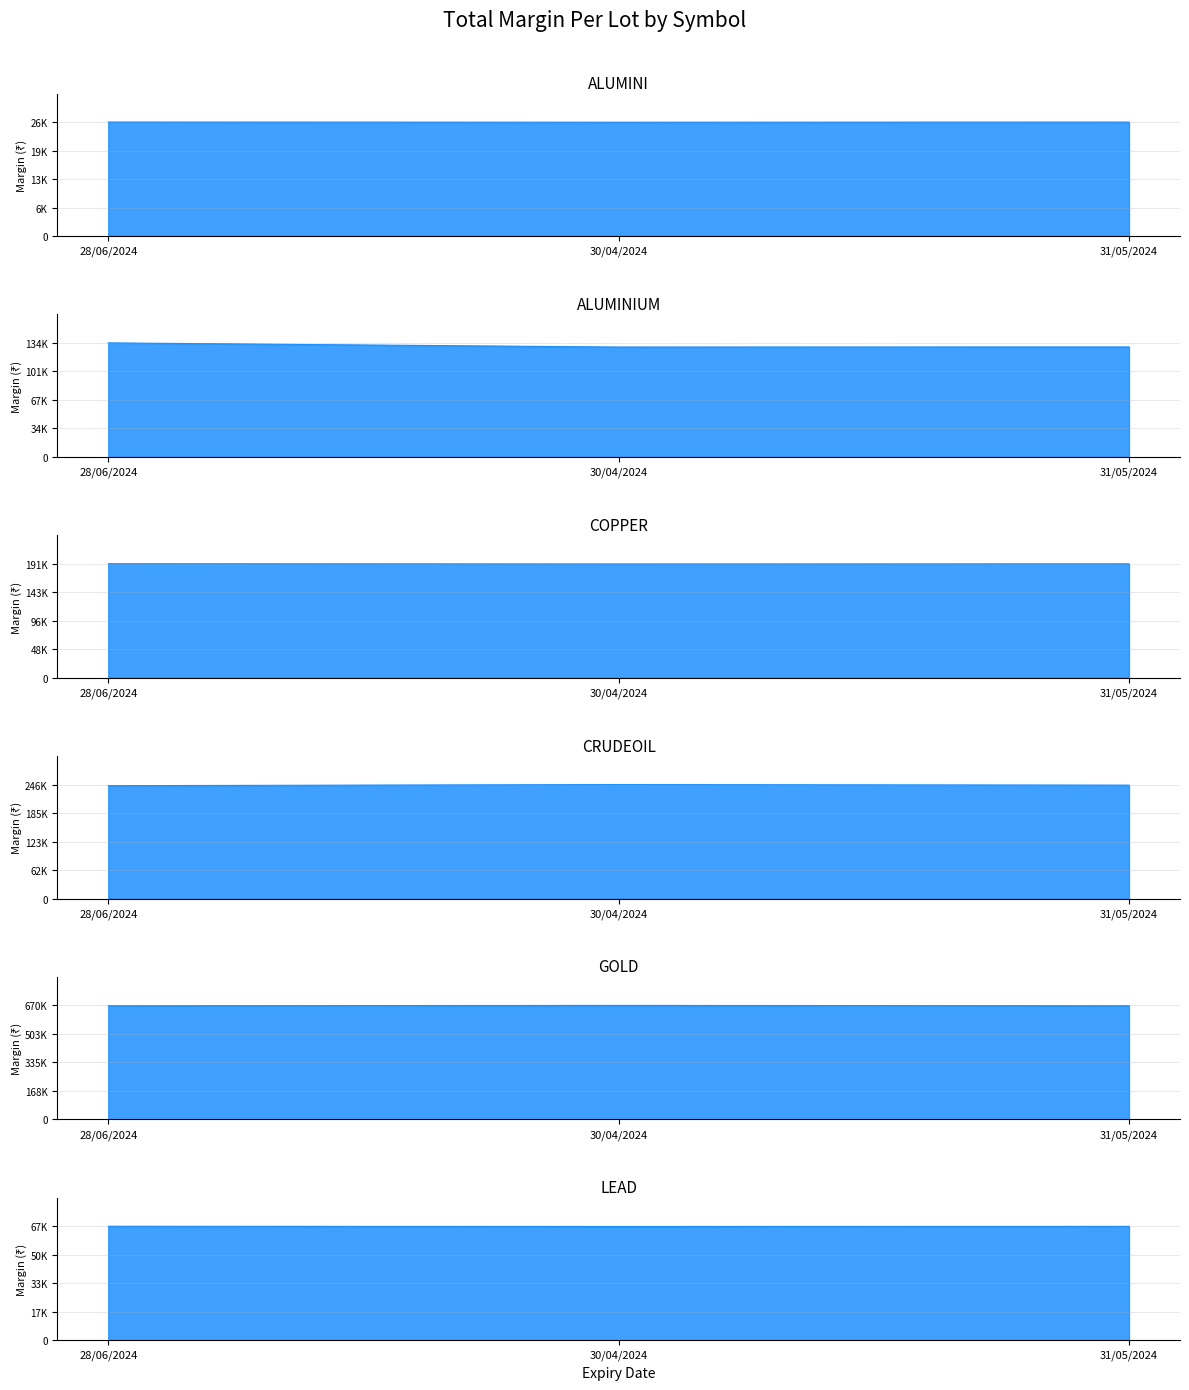

What is the difference between the COPPER values at 30/04/2024 and 31/05/2024?

190.6